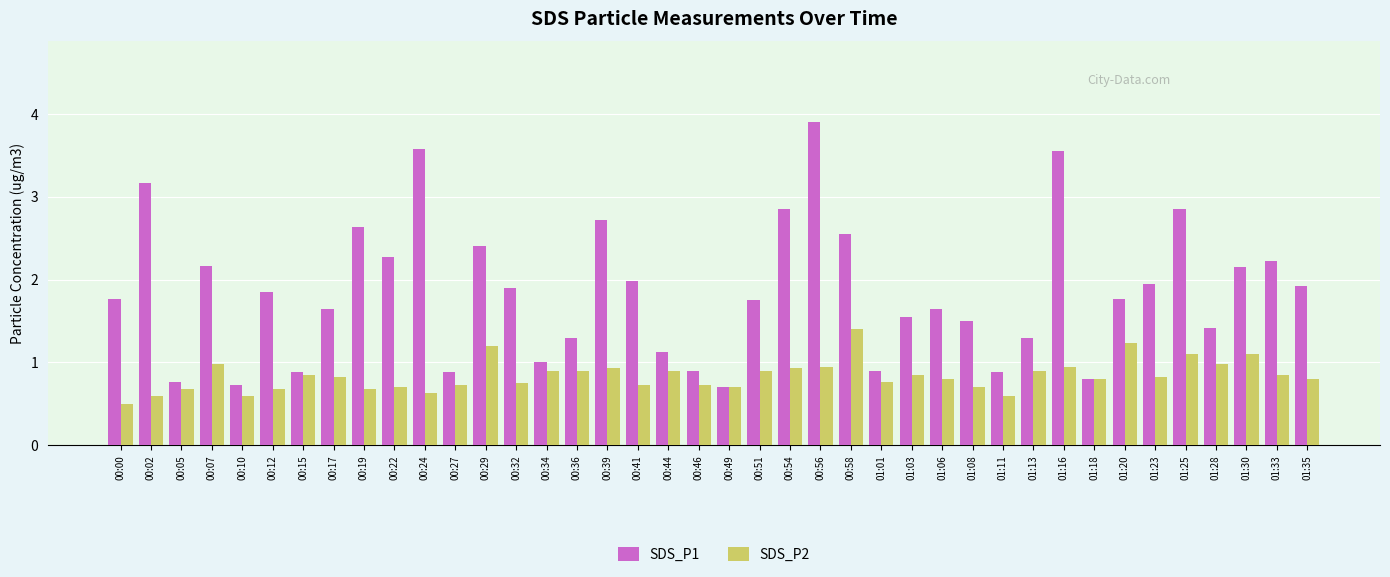

List the series in order of their peak value, highest first.

SDS_P1, SDS_P2